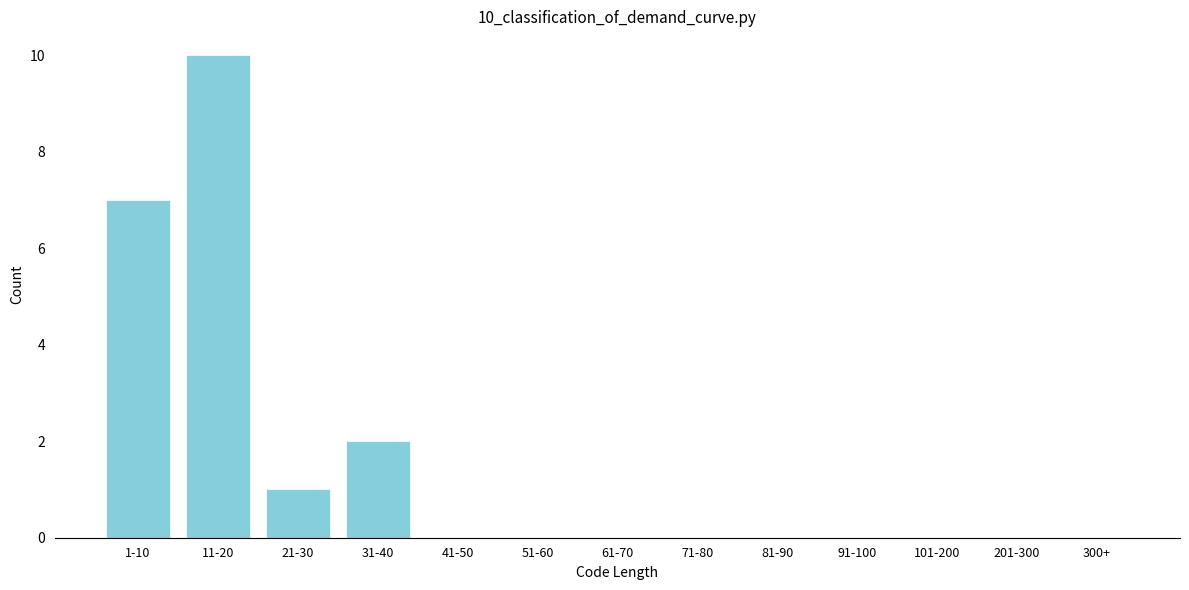

Reading left to right, list all the values displayed in this chart.

1-10=7	11-20=10	21-30=1	31-40=2	41-50=0	51-60=0	61-70=0	71-80=0	81-90=0	91-100=0	101-200=0	201-300=0	300+=0